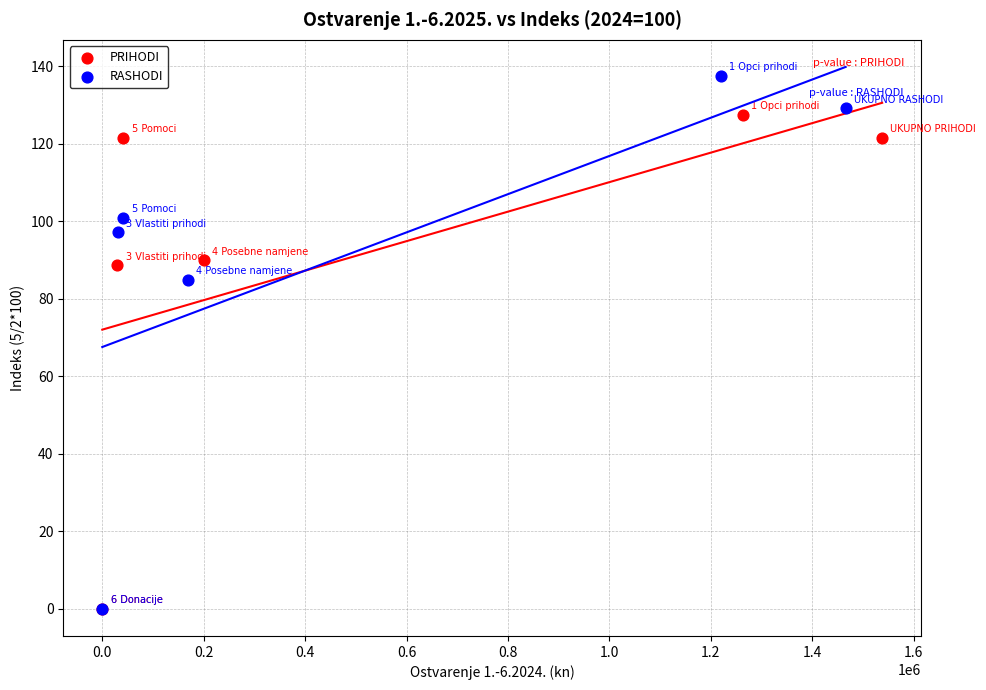

What are all the series names shown in the legend?

PRIHODI, RASHODI